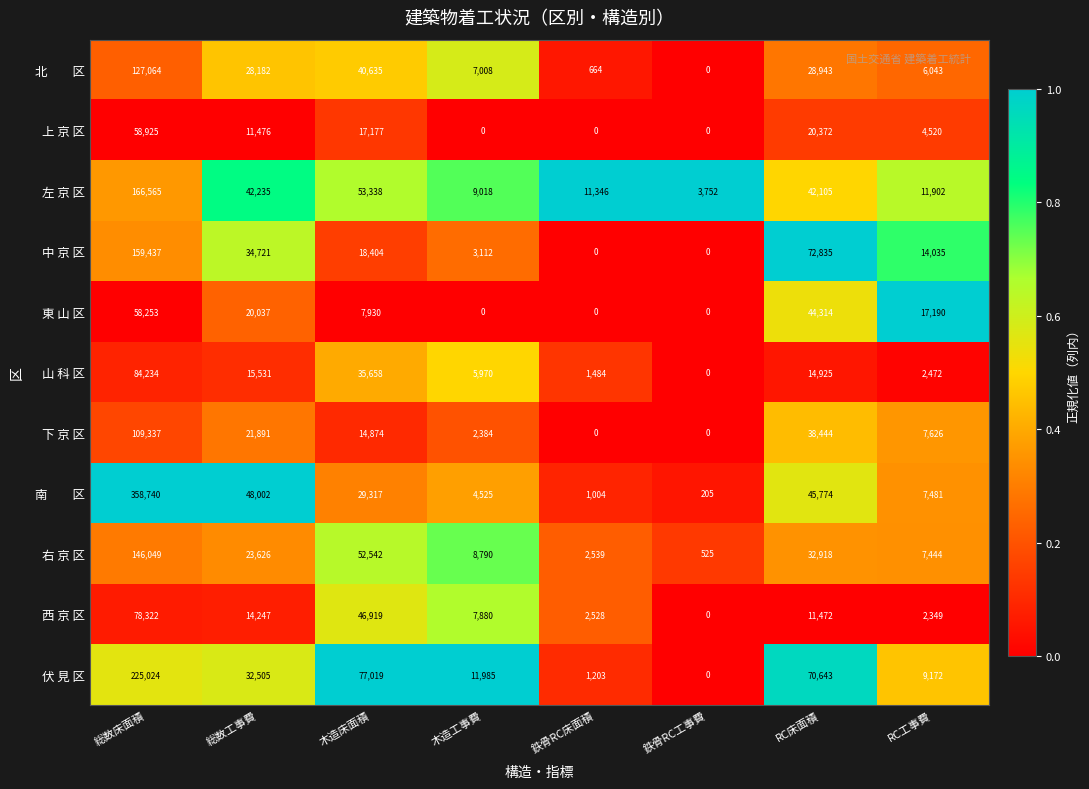

What is the total value across all series at 鉄骨RC床面積?

20768